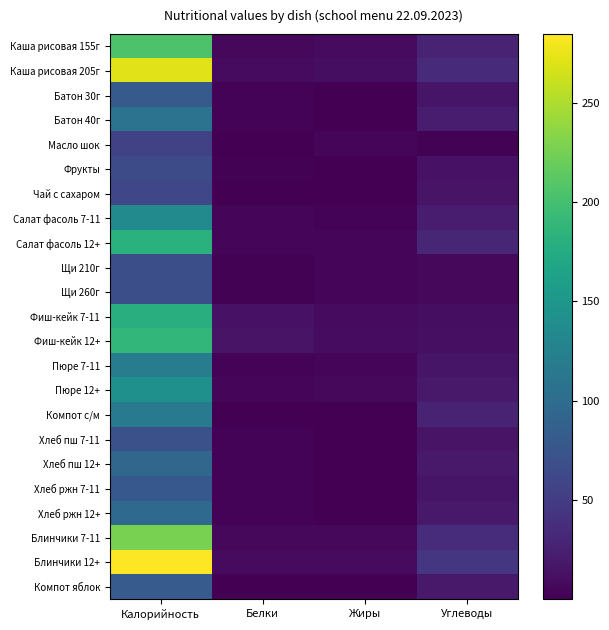

Reading right to left, what are all the values shown in this chart?

Каша рисовая 155г: Углеводы=26.8	Жиры=8.2	Белки=6.1	Калорийность=205.3
Каша рисовая 205г: Углеводы=35.4	Жиры=10.8	Белки=8.1	Калорийность=271.6
Батон 30г: Углеводы=15.9	Жиры=0.1	Белки=2.4	Калорийность=81.0
Батон 40г: Углеводы=21.2	Жиры=0.1	Белки=3.2	Калорийность=108.0
Масло шок: Углеводы=1.9	Жиры=5.3	Белки=0.2	Калорийность=56.3
Фрукты: Углеводы=14.3	Жиры=0.2	Белки=1.4	Калорийность=64.6
Чай с сахаром: Углеводы=15.0	Жиры=0.0	Белки=0.1	Калорийность=60.5
Салат фасоль 7-11: Углеводы=22.7	Жиры=3.4	Белки=3.9	Калорийность=136.5
Салат фасоль 12+: Углеводы=30.3	Жиры=4.5	Белки=5.2	Калорийность=182.0
Щи 210г: Углеводы=6.4	Жиры=4.2	Белки=1.4	Калорийность=68.8
Щи 260г: Углеводы=6.4	Жиры=4.2	Белки=1.4	Калорийность=68.8
Фиш-кейк 7-11: Углеводы=10.8	Жиры=8.6	Белки=14.3	Калорийность=178.2
Фиш-кейк 12+: Углеводы=11.4	Жиры=9.1	Белки=15.1	Калорийность=188.1
Пюре 7-11: Углеводы=15.9	Жиры=4.0	Белки=3.1	Калорийность=119.0
Пюре 12+: Углеводы=19.1	Жиры=5.8	Белки=3.7	Калорийность=142.8
Компот с/м: Углеводы=28.9	Жиры=0.1	Белки=0.3	Калорийность=117.5
Хлеб пш 7-11: Углеводы=14.8	Жиры=0.2	Белки=2.3	Калорийность=70.2
Хлеб пш 12+: Углеводы=19.7	Жиры=0.3	Белки=3.1	Калорийность=93.6
Хлеб ржн 7-11: Углеводы=15.8	Жиры=0.5	Белки=2.6	Калорийность=78.1
Хлеб ржн 12+: Углеводы=19.8	Жиры=0.6	Белки=3.2	Калорийность=97.6
Блинчики 7-11: Углеводы=36.0	Жиры=6.4	Белки=6.6	Калорийность=227.6
Блинчики 12+: Углеводы=45.0	Жиры=8.0	Белки=8.2	Калорийность=284.6
Компот яблок: Углеводы=19.9	Жиры=0.2	Белки=0.2	Калорийность=81.6